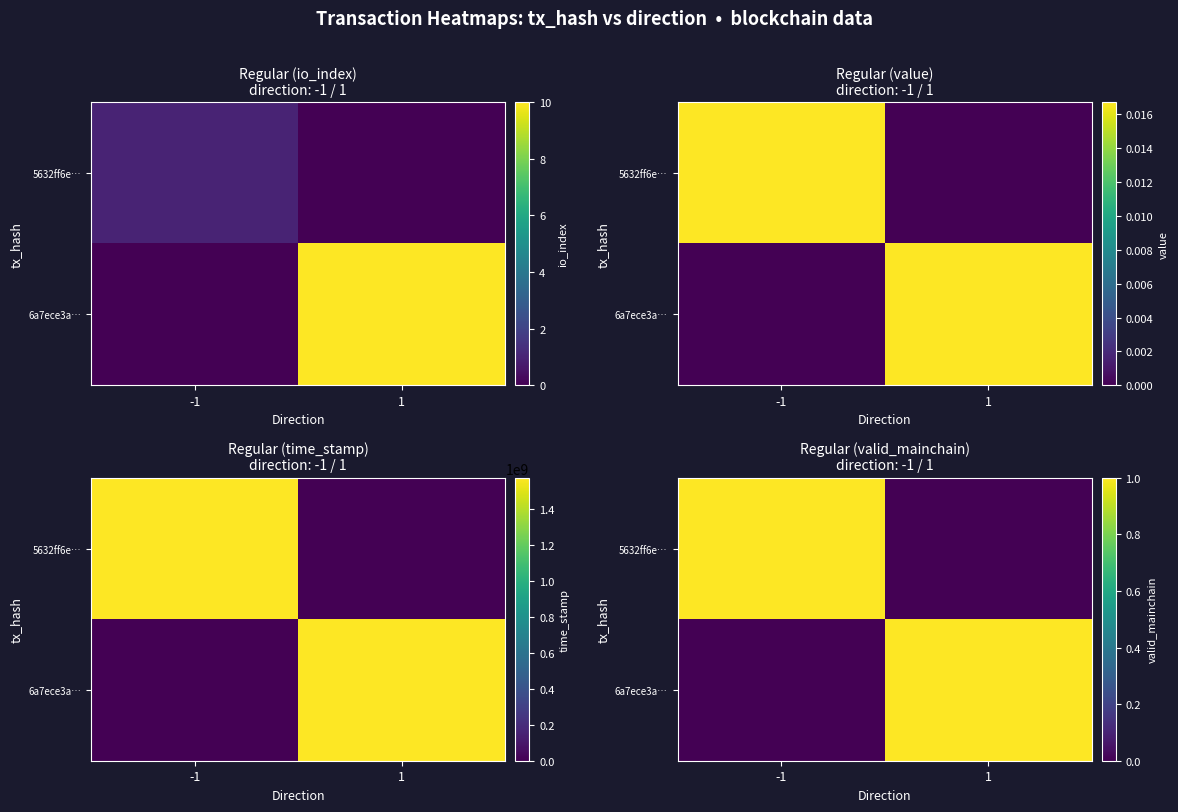

Rank the categories by 6a7ece3a… value from highest to lowest.

1, -1